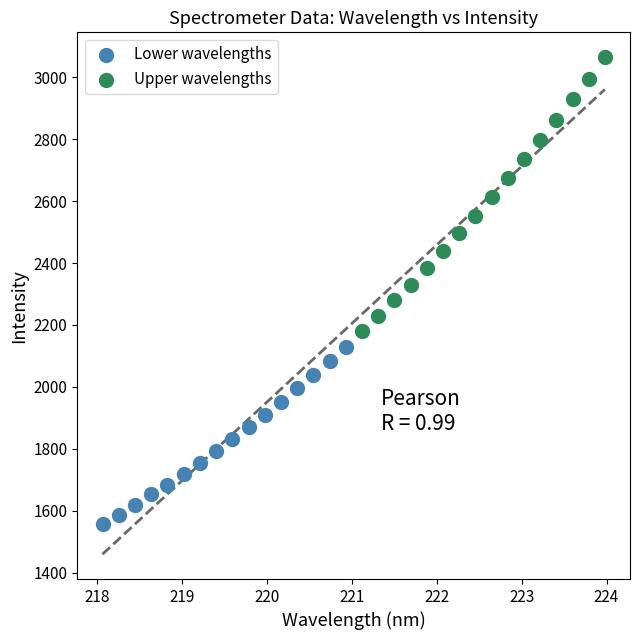

Which series has the widest spread of Y values?

Upper wavelengths